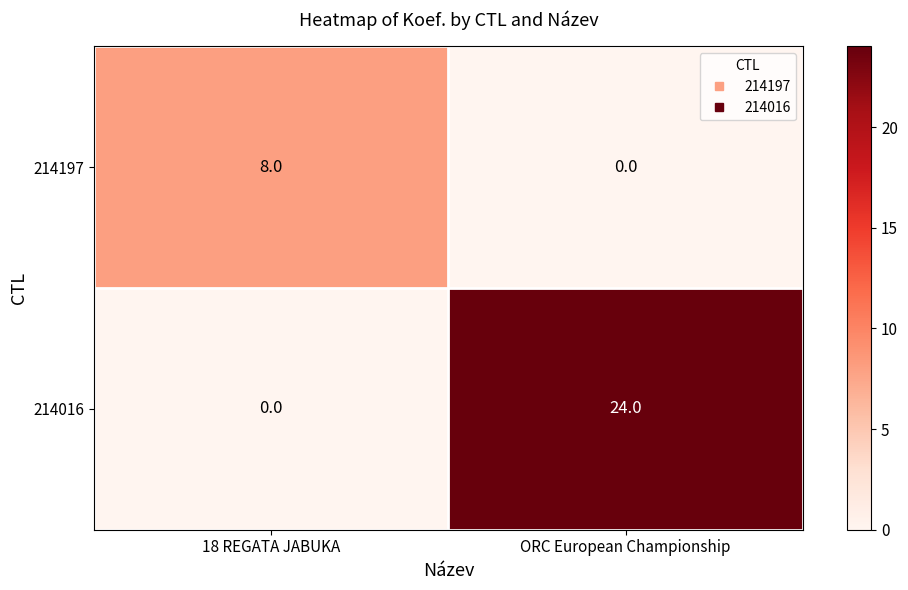

Rank the series by their average value, from highest to lowest.

214016, 214197